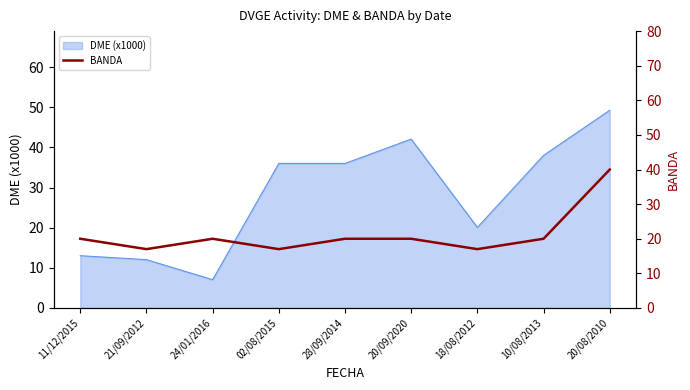

Reading left to right, extract all data points from this chart.

11/12/2015=20	21/09/2012=17	24/01/2016=20	02/08/2015=17	28/09/2014=20	20/09/2020=20	18/08/2012=17	10/08/2013=20	20/08/2010=40